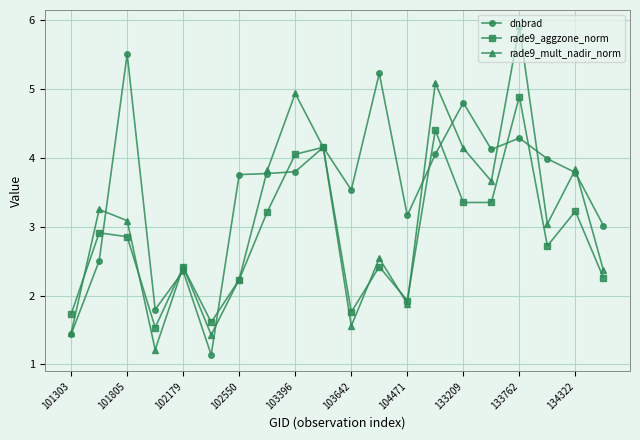

True or false: rade9_aggzone_norm and rade9_mult_nadir_norm intersect in this chart.

True